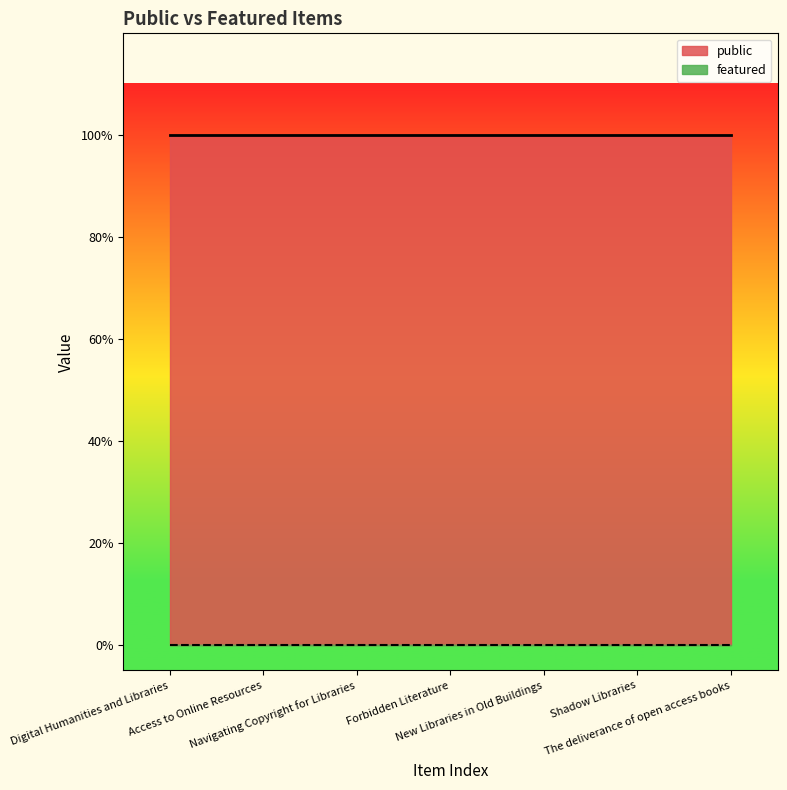

True or false: public has a value of 1 at Navigating Copyright for Libraries.

True